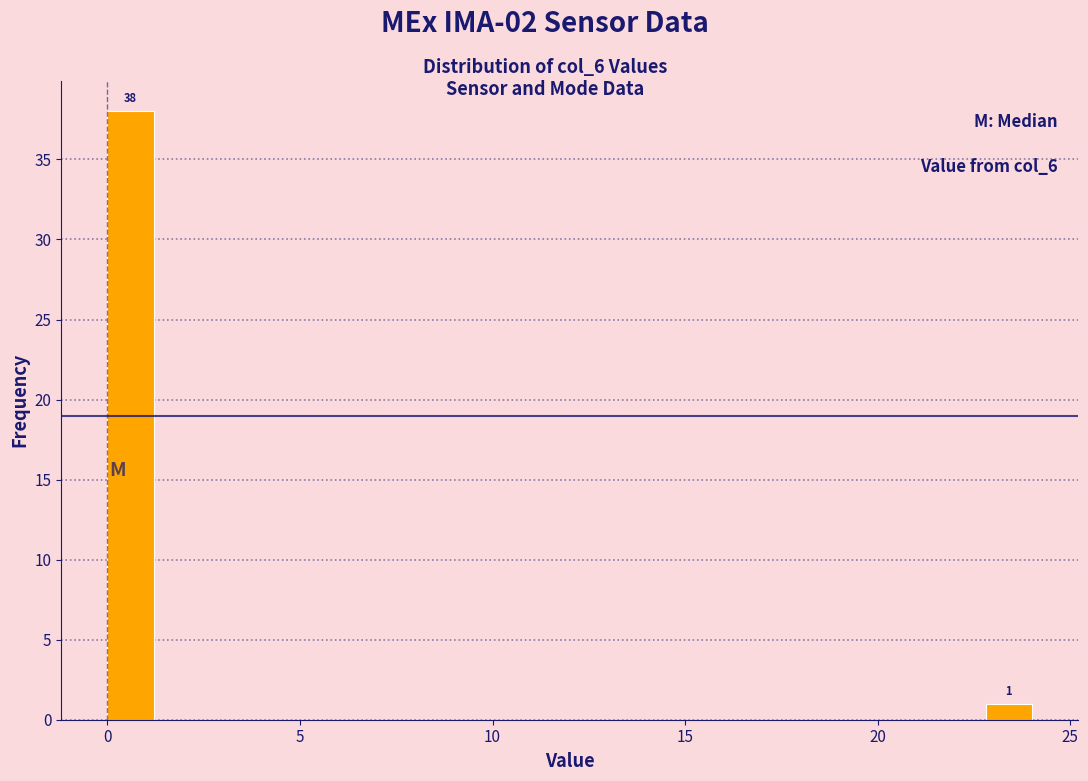

Around what value on the x-axis is the tallest bar? Give the approximate position of its centre, as read against the axis.

0.5